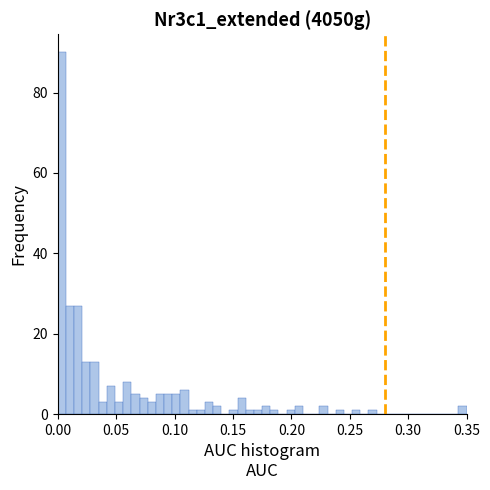

Read against the x-axis, roughly where is the centre of the tallest bar?

0.005